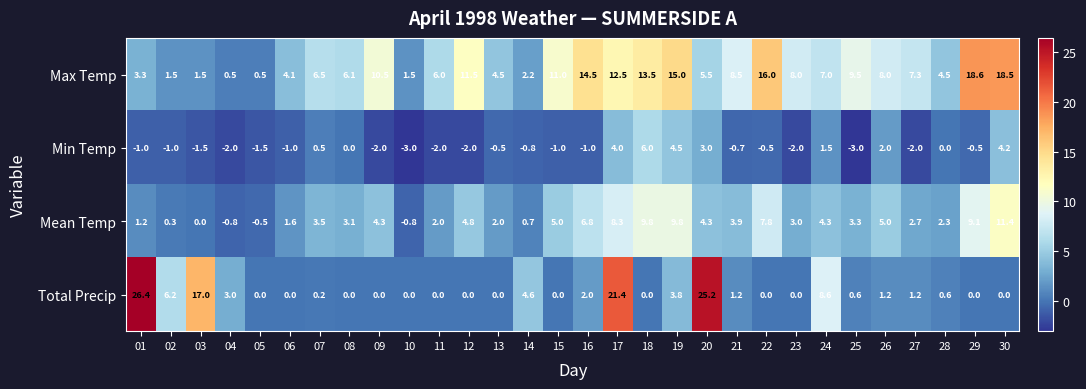

What is the difference between the Mean Temp values at 08 and 24?

1.2